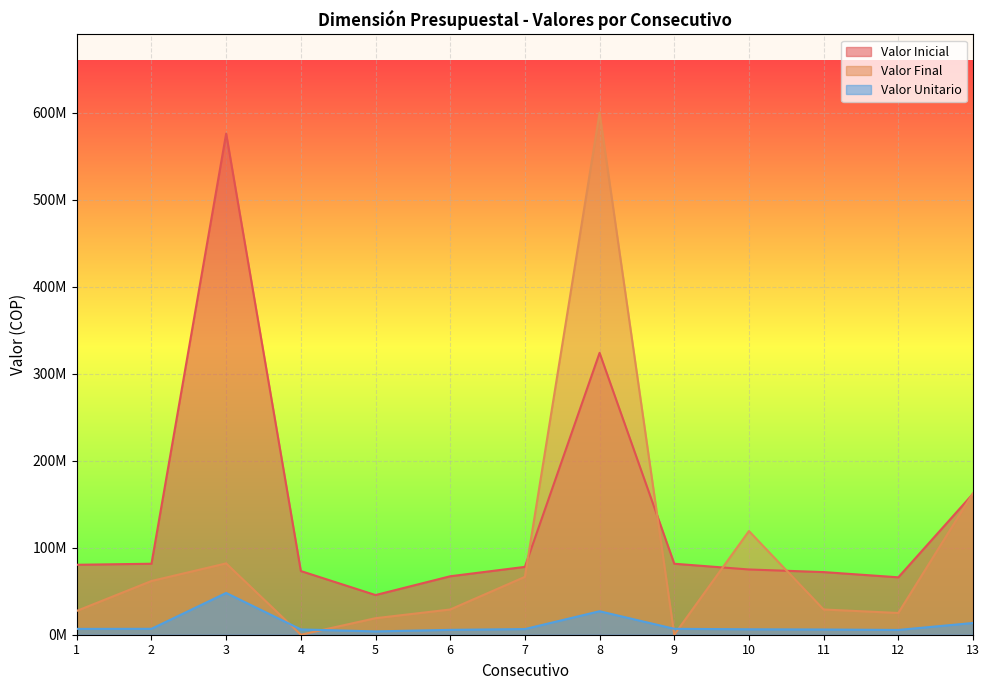

Which category has the highest value across all series?

8